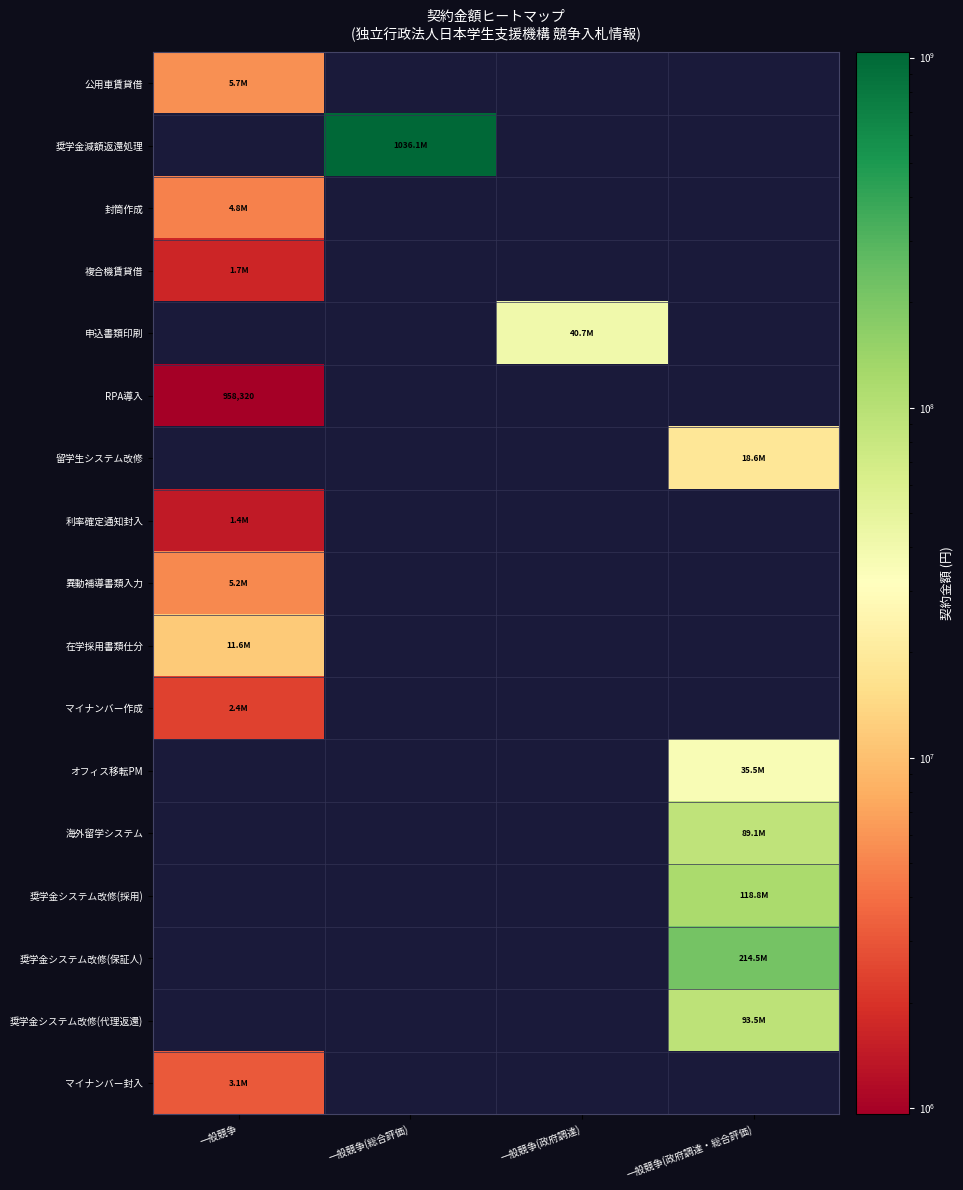

What is the maximum value for RPA導入?

958320.0